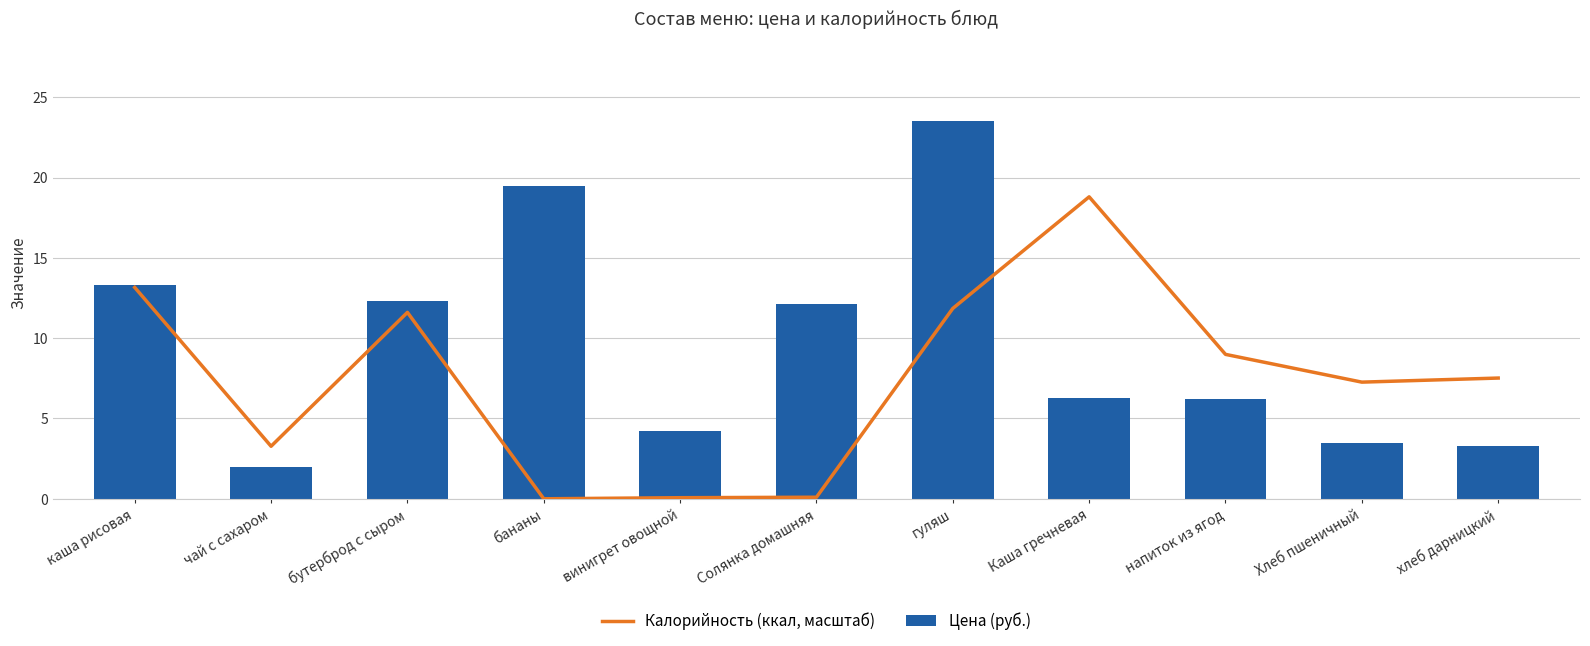

Count the number of data series in this chart.

2